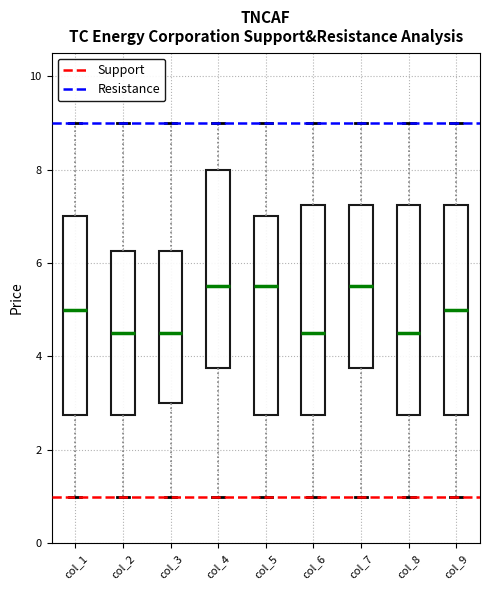

Where is the upper edge of the box for col_5 on the y-axis? The values are not printed on the chart, so give them approximately, as read against the axis.

7.0